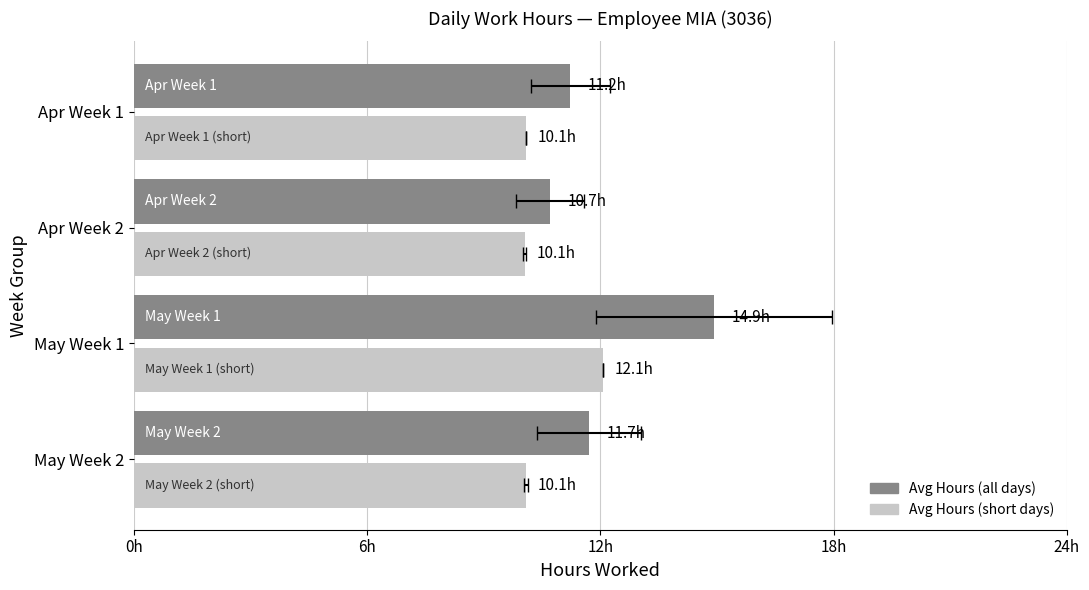

What position from the left is Apr Week 2?

2